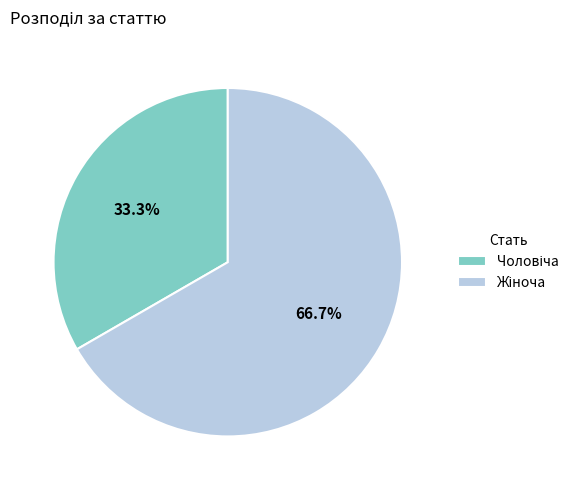

Does any single category account for the majority?

Yes